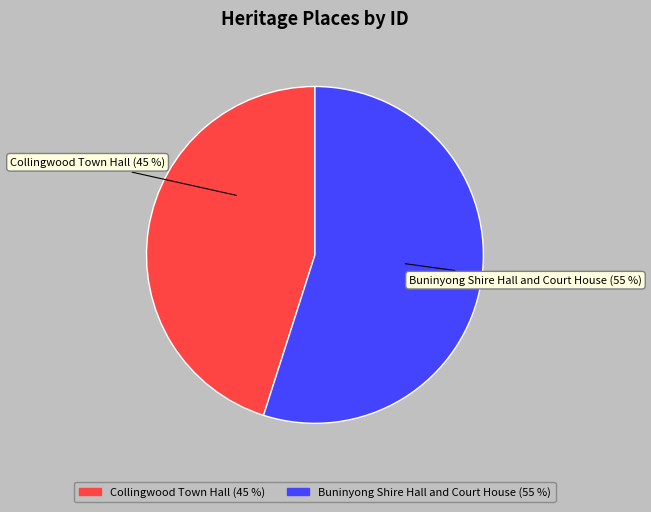

Count the number of slices in the pie.

2